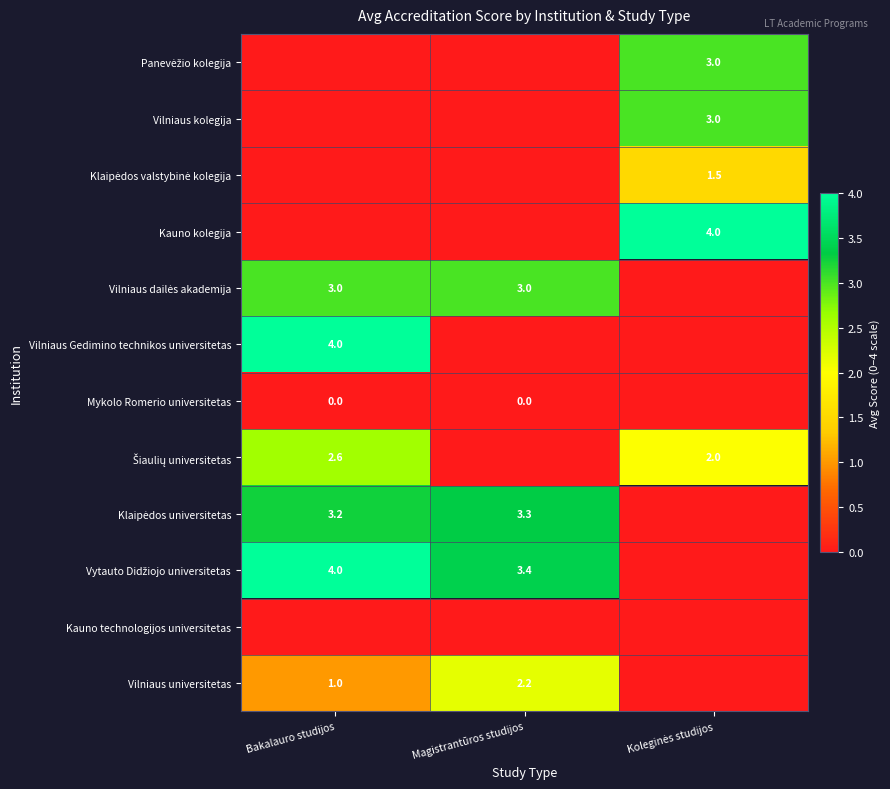

What is the spread (max minus min) of values at Bakalauro studijos?

4.0